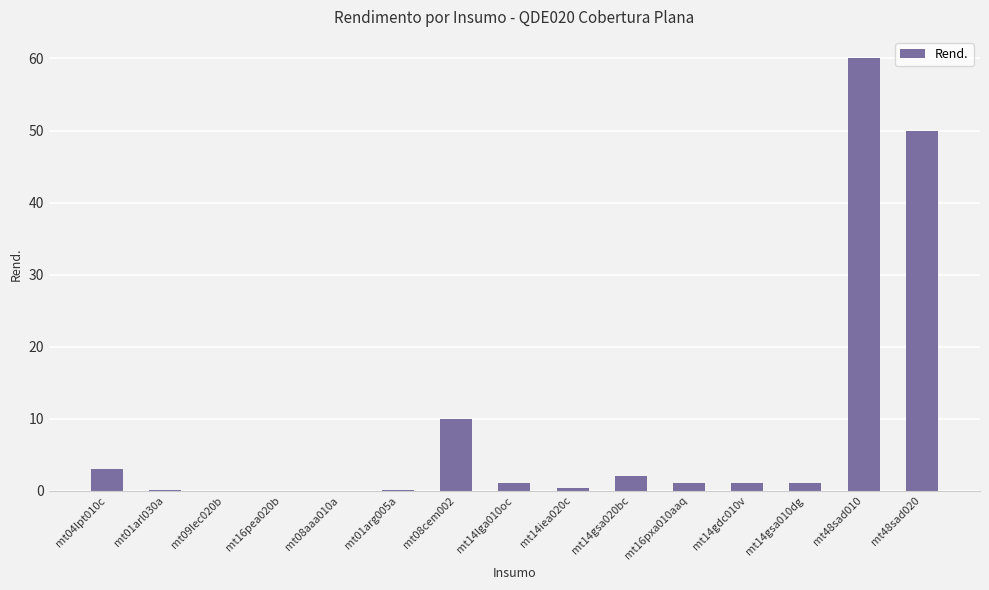

True or false: the data shows 1.1 at mt14gsa010dg.

True